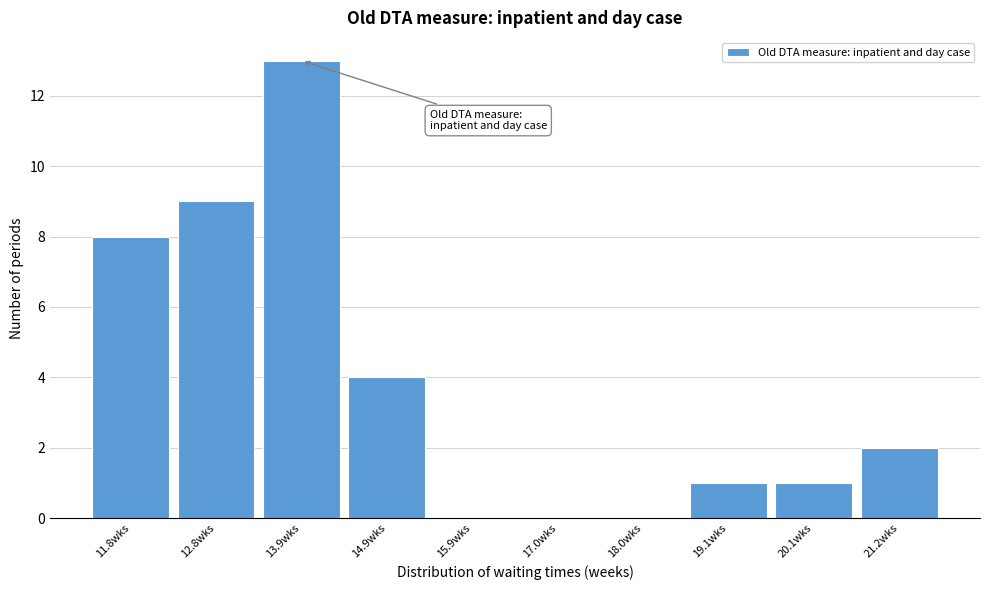

Reading left to right, list all the values displayed in this chart.

11.8wks=8	12.8wks=9	13.9wks=13	14.9wks=4	15.9wks=0	17.0wks=0	18.0wks=0	19.1wks=1	20.1wks=1	21.2wks=2